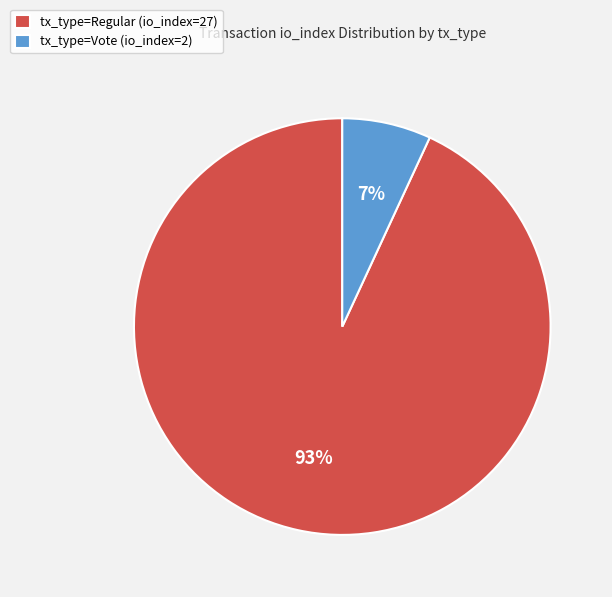

Count the number of slices in the pie.

2